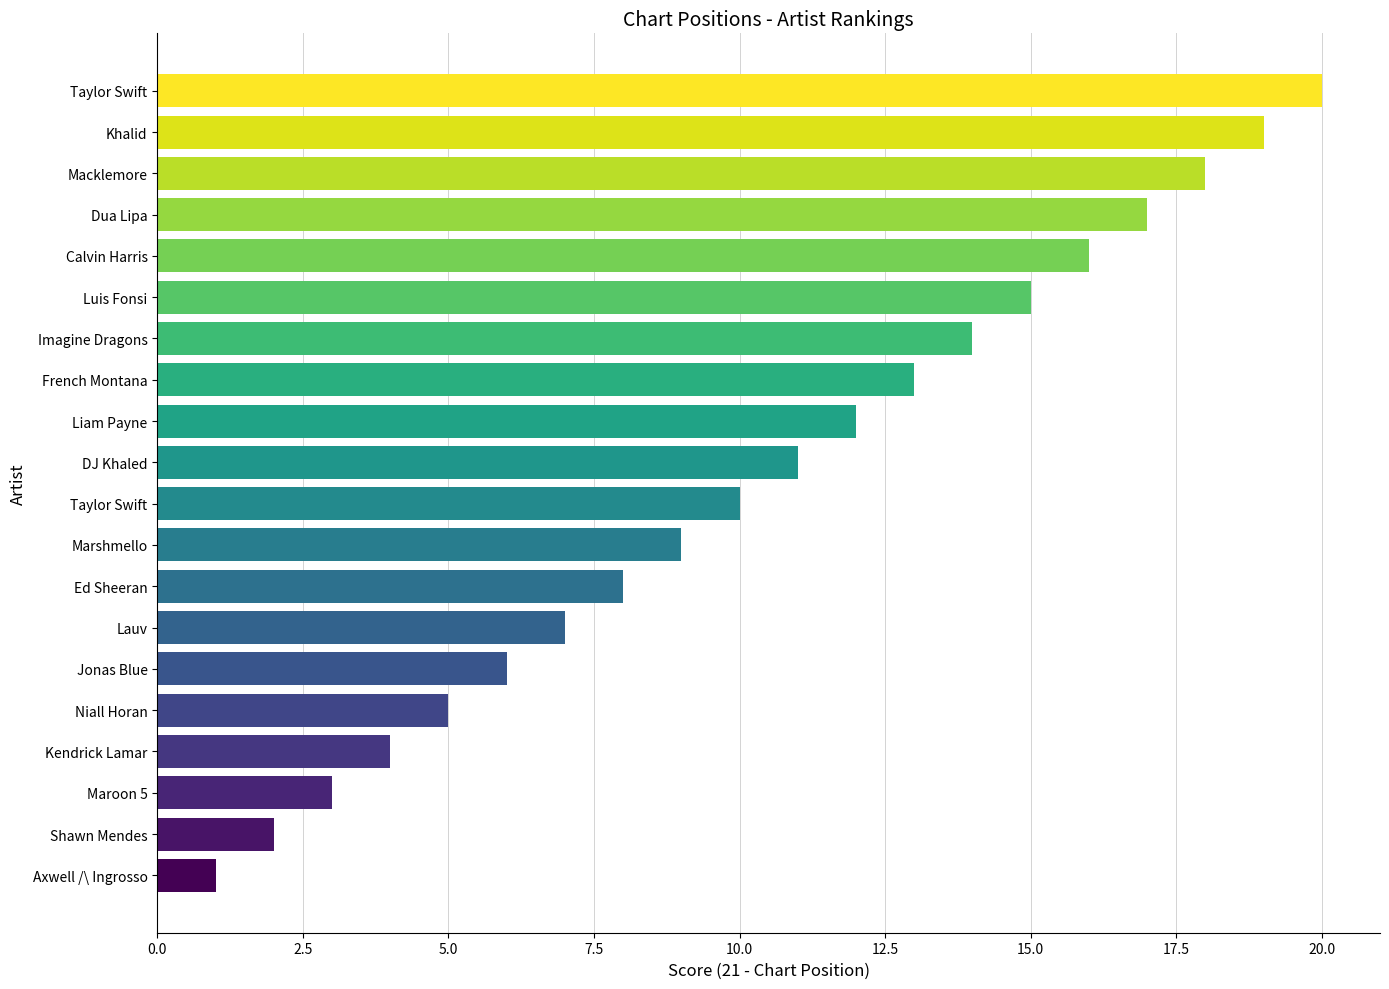

What is the maximum value shown in the chart?

20